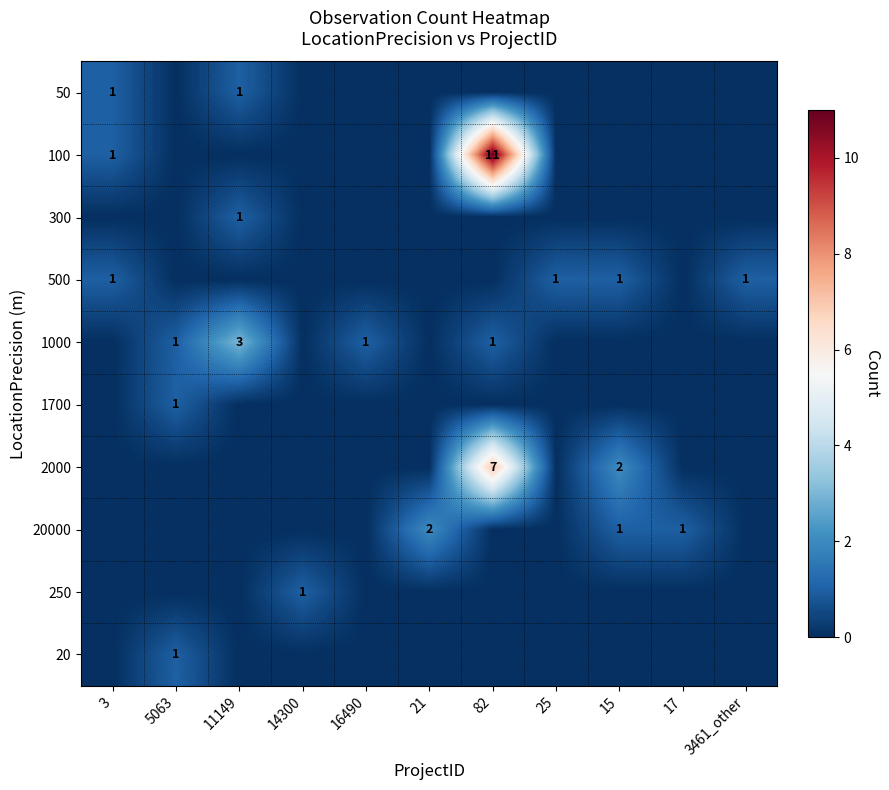

Count the number of data series in this chart.

10